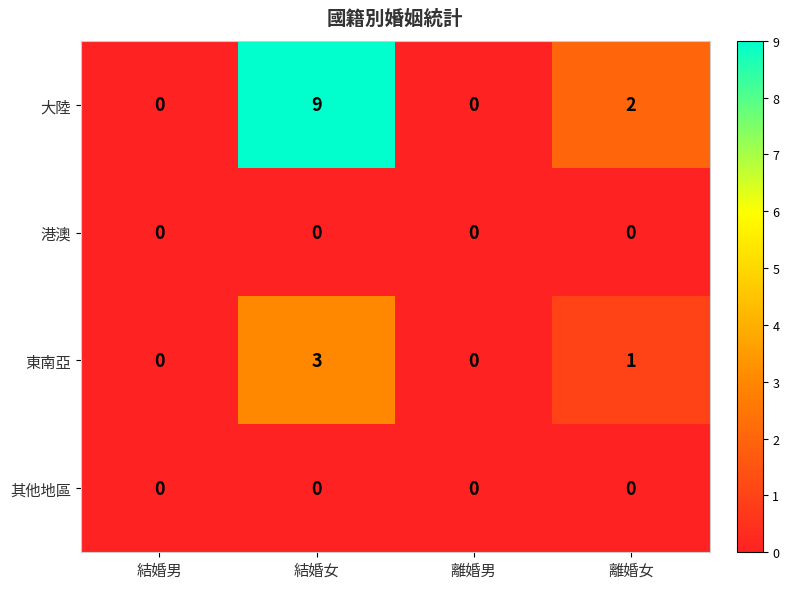

At which category is the sum across all series the highest?

結婚女